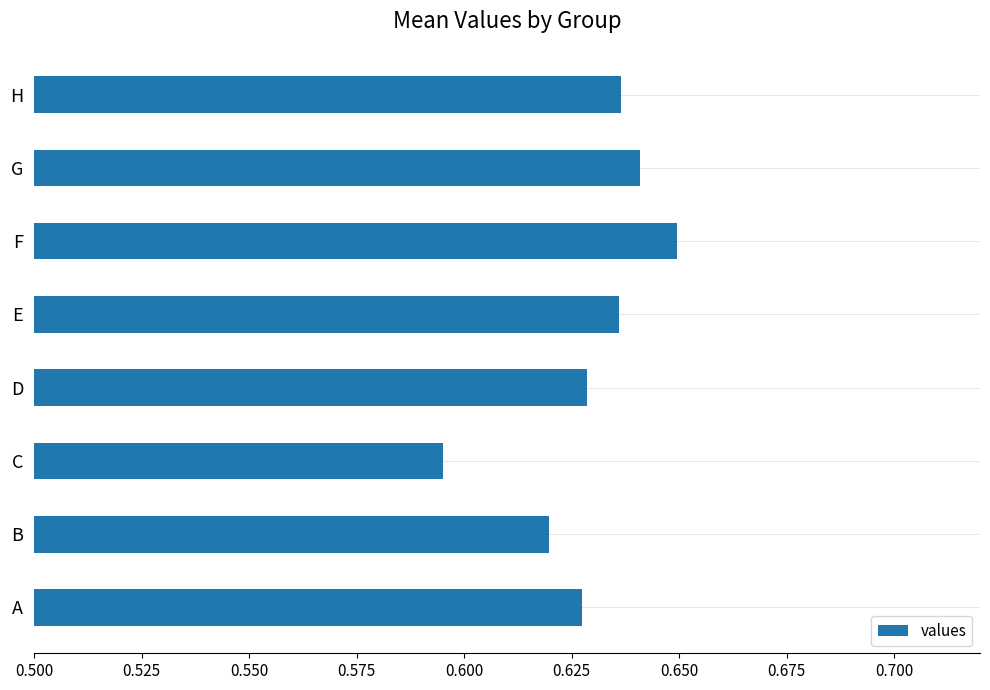

Does the chart contain stacked bars?

No